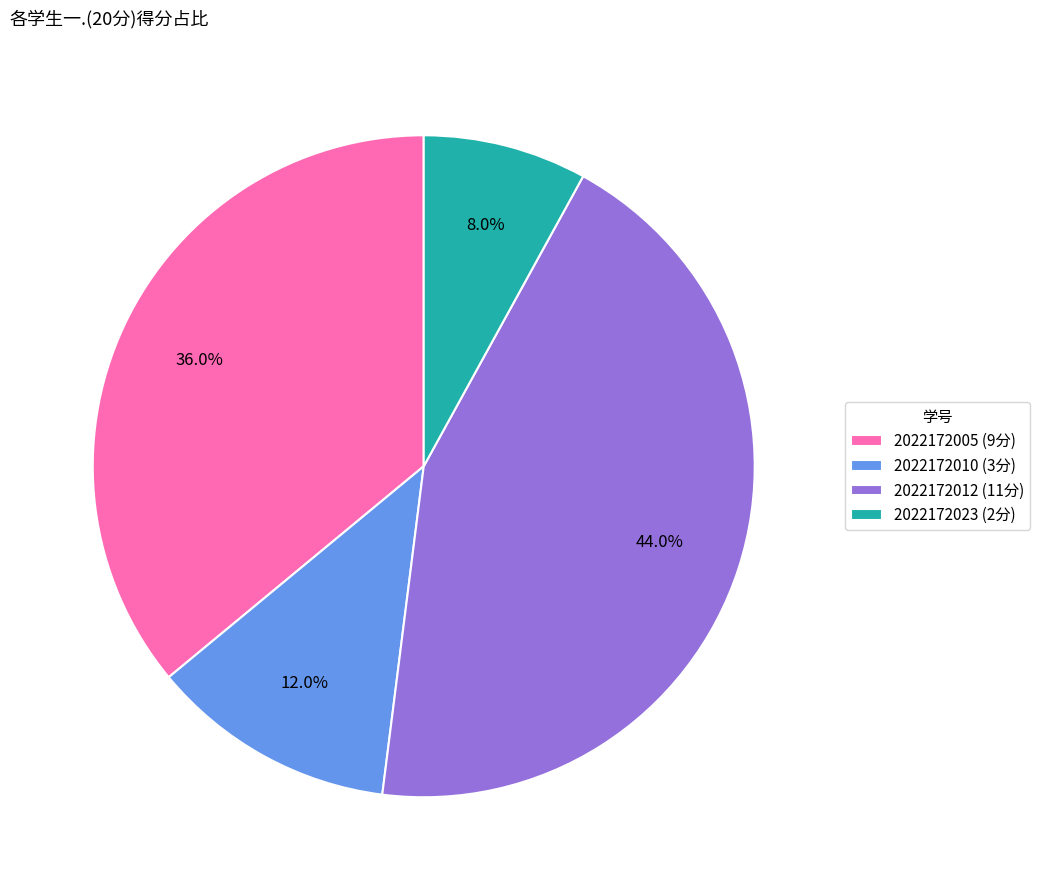

Is the sum of 2022172010 and 2022172023 greater than half?

No